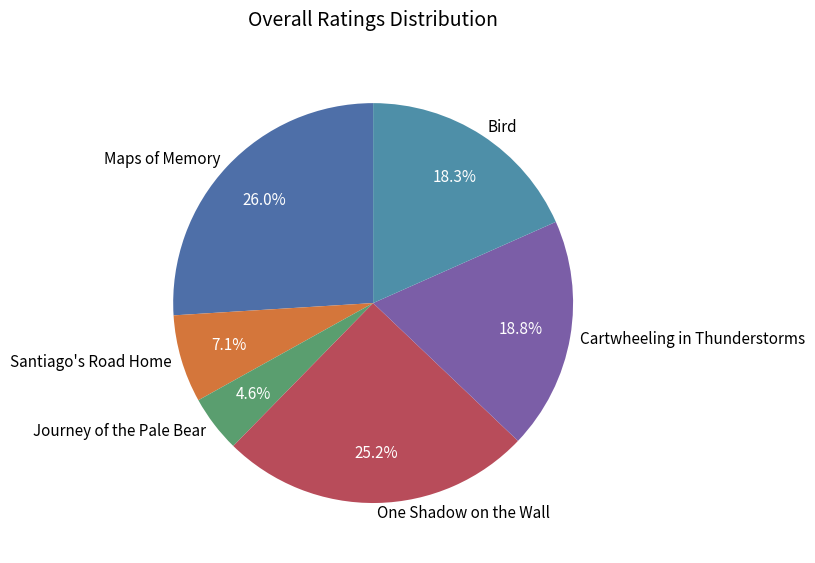

Is the sum of One Shadow on the Wall and Maps of Memory greater than half?

Yes